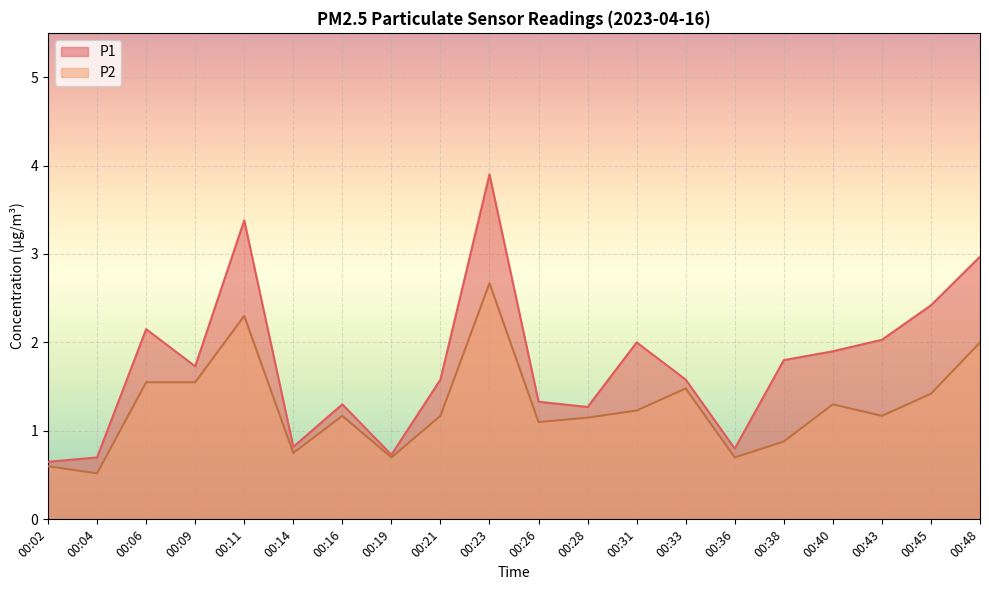

Rank the series at 00:33 from highest to lowest value.

P1, P2